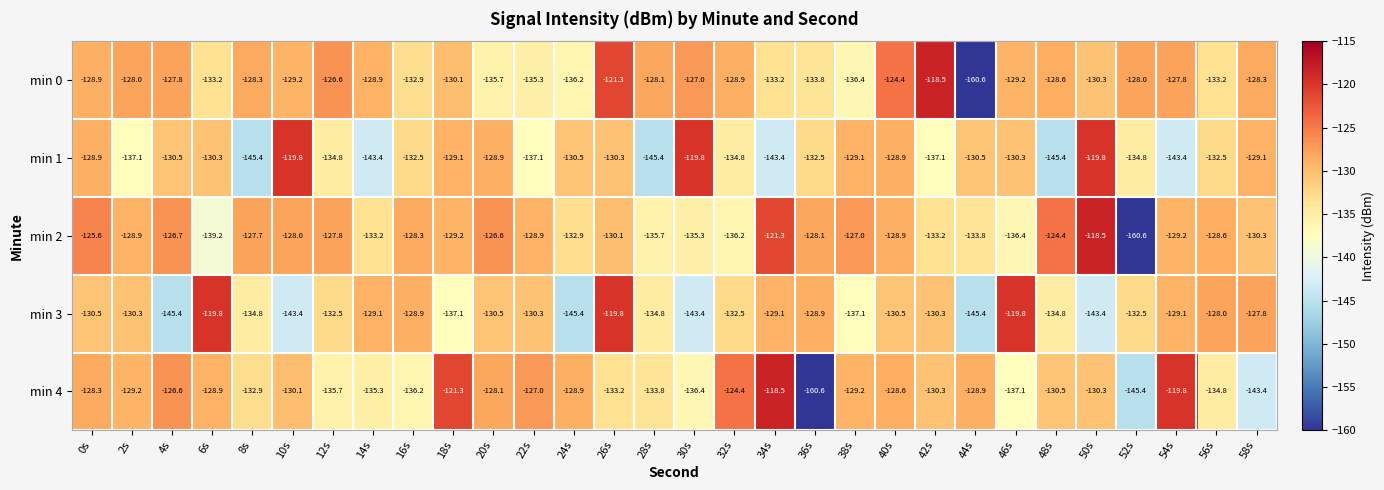

Rank the series at 30s from lowest to highest value.

min 3, min 4, min 2, min 0, min 1